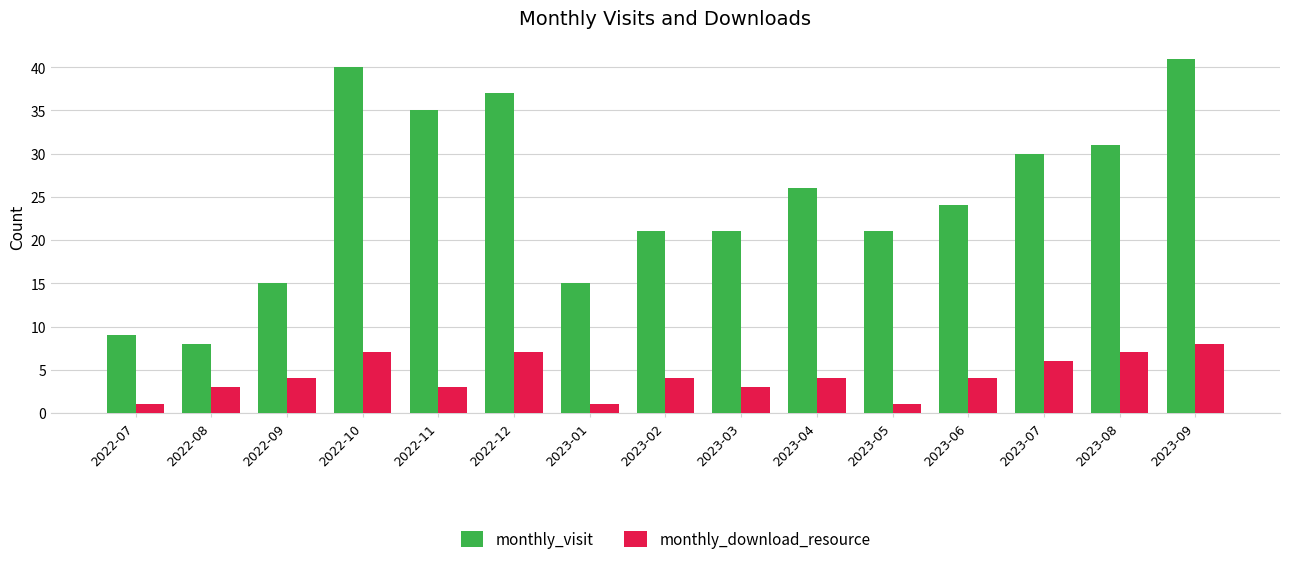

At which label is monthly_visit closest to 24?

2023-06